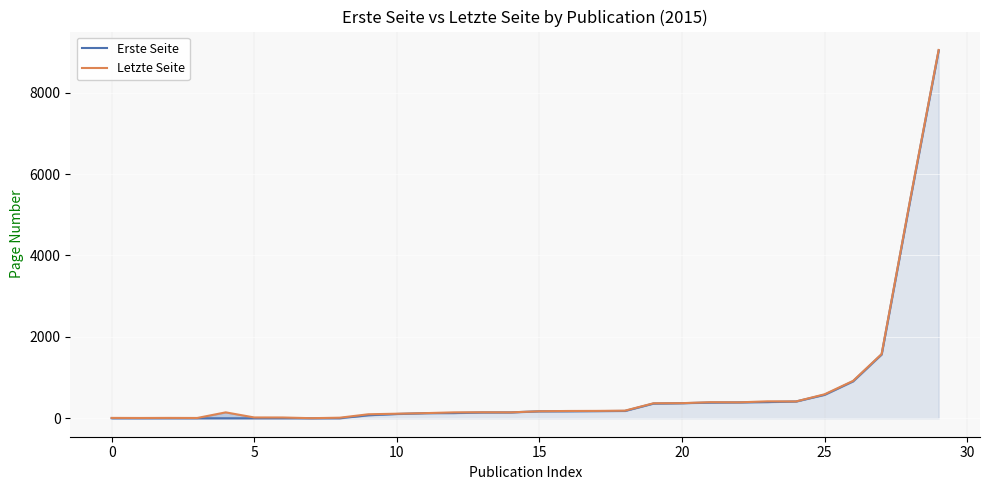

True or false: Letzte Seite has more than 1 interior local peaks.

True